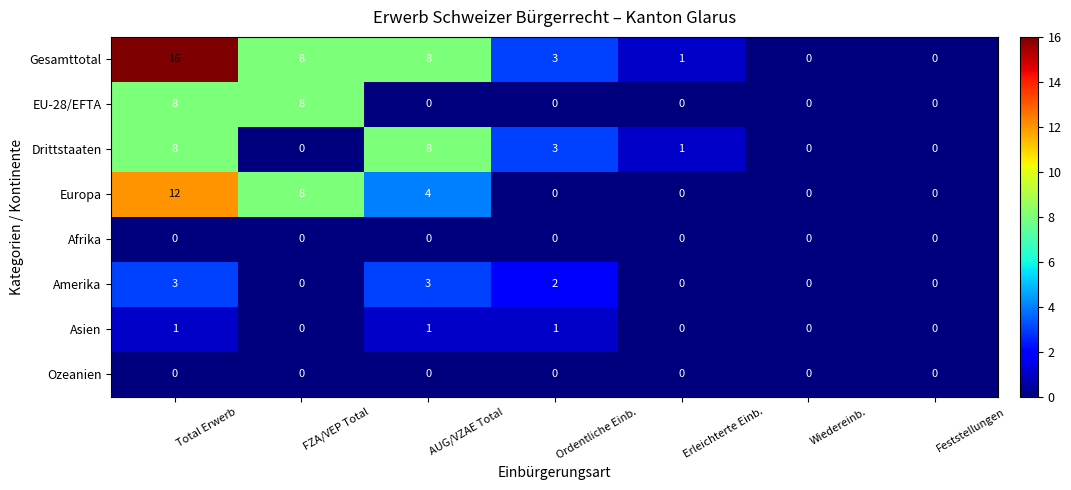

Is the value of Asien at AUG/VZAE Total greater than the value of EU-28/EFTA at AUG/VZAE Total?

Yes